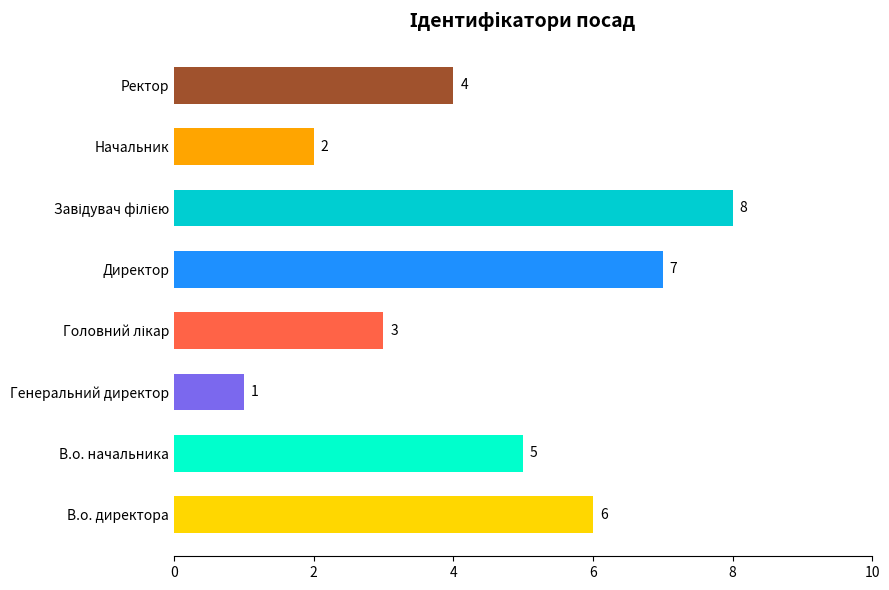

Reading top to bottom, list all the values displayed in this chart.

4	2	8	7	3	1	5	6